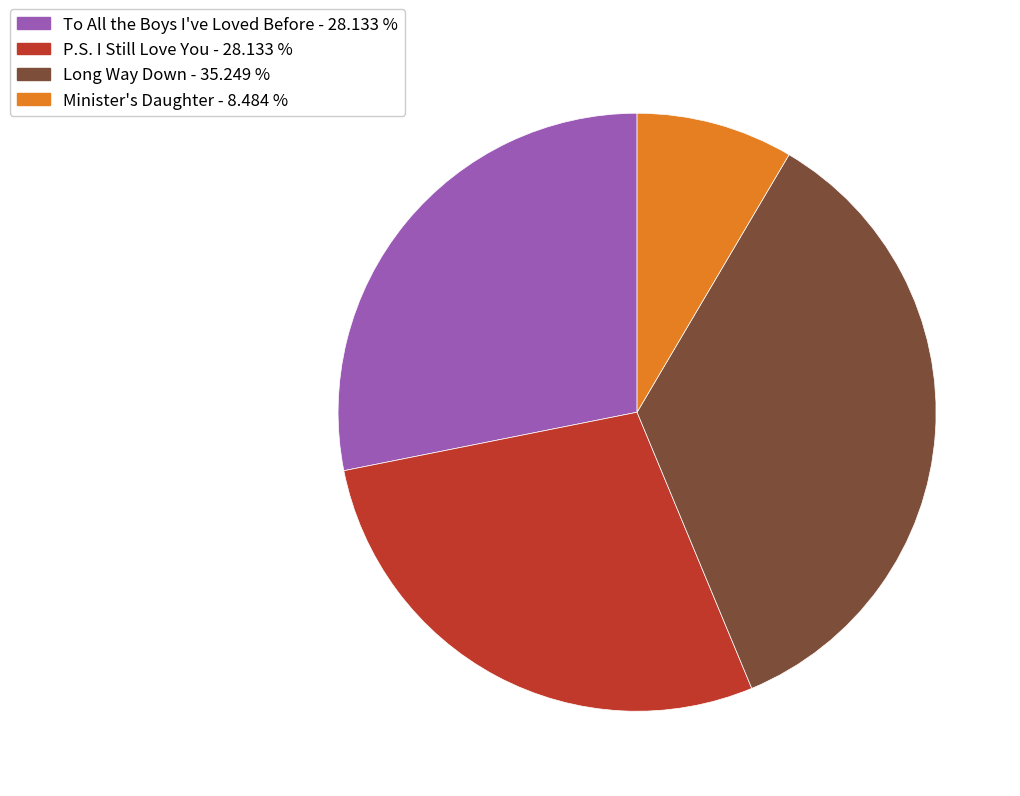

The Long Way Down slice represents 35% of the pie. True or false?

True